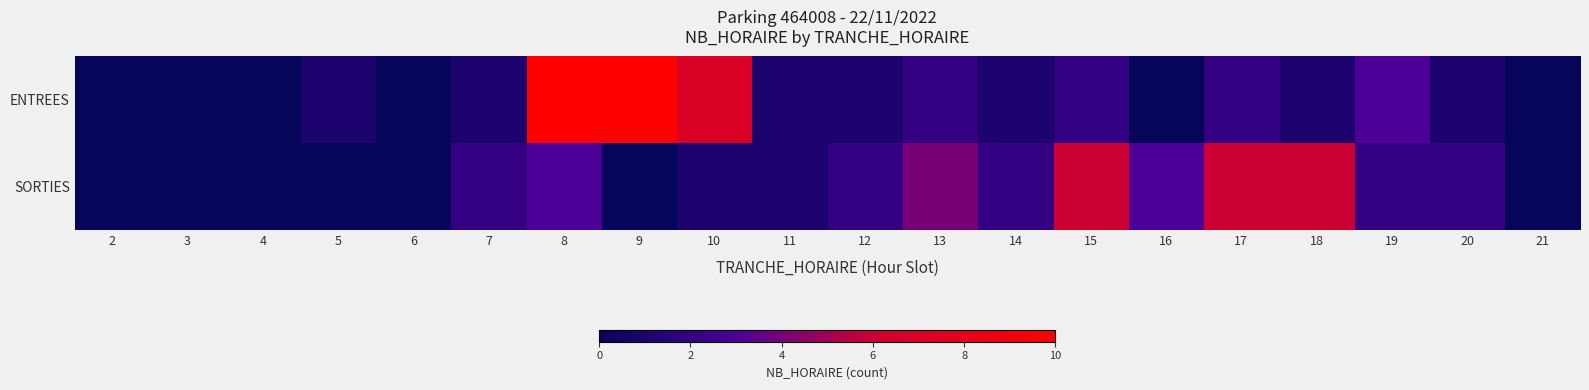

Between 2 and 5, which series saw the biggest shift?

ENTREES